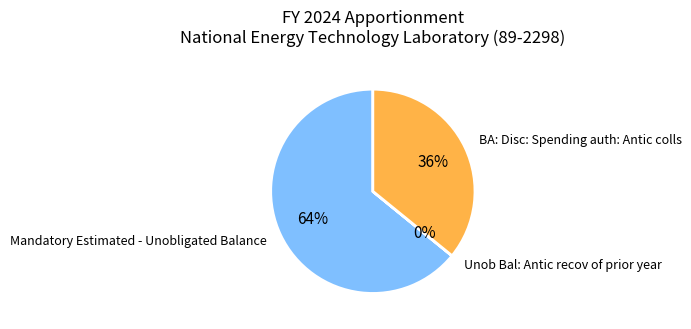

Which slice is the largest?

Mandatory Estimated - Unobligated Balance